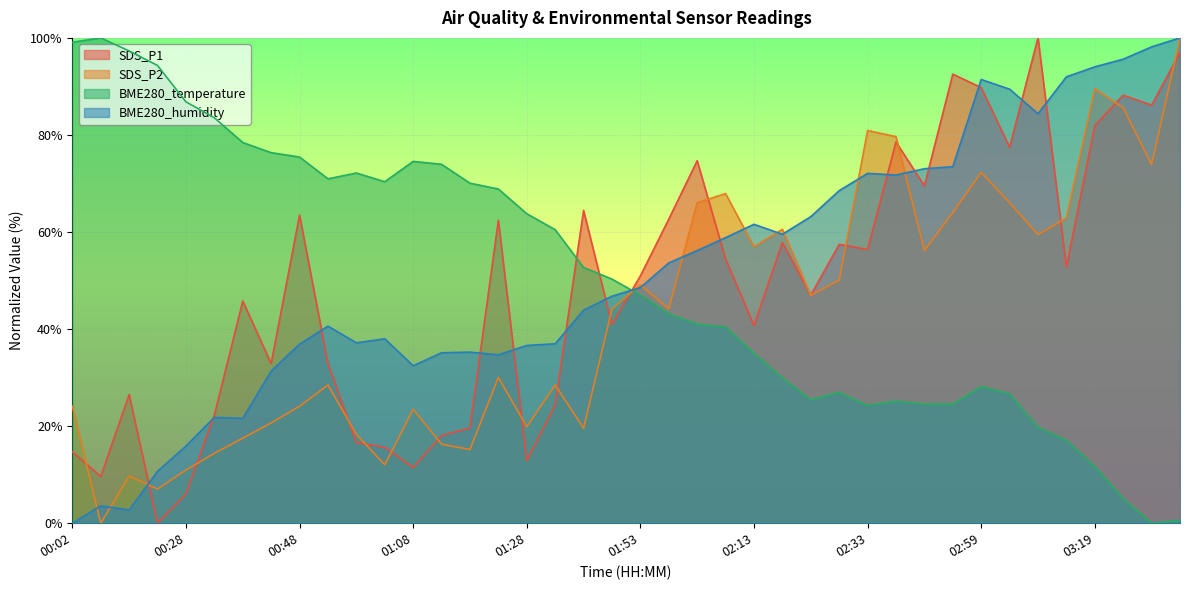

What are all the series names shown in the legend?

SDS_P1, SDS_P2, BME280_temperature, BME280_humidity